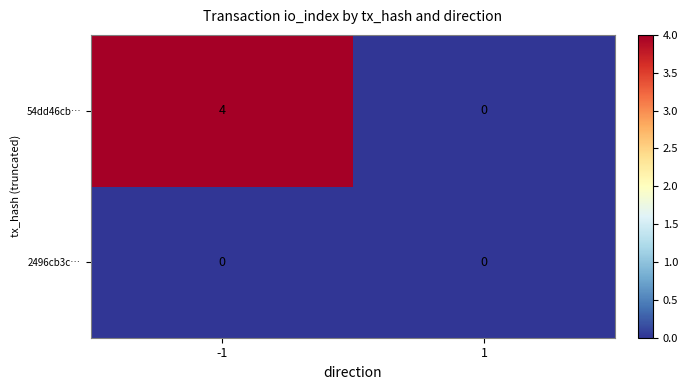

How many categories are shown in the chart?

2